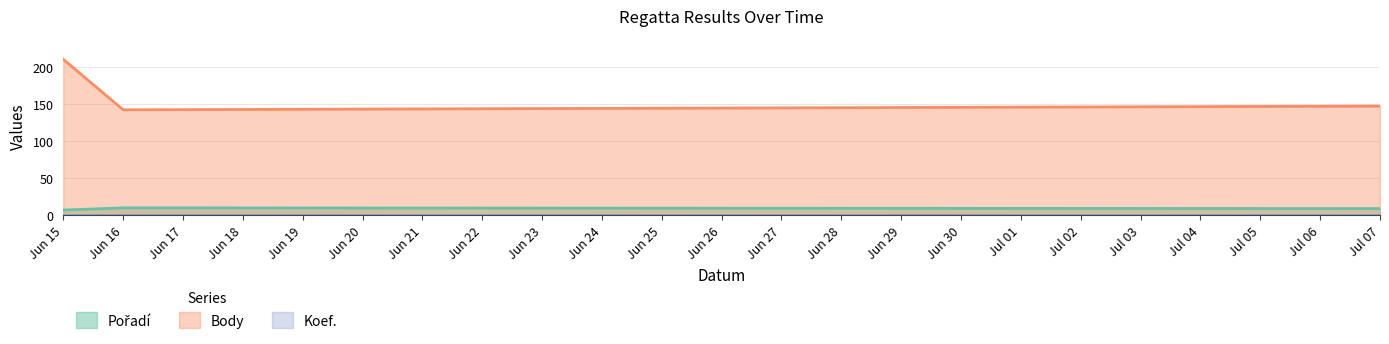

How many categories are shown in the chart?

3